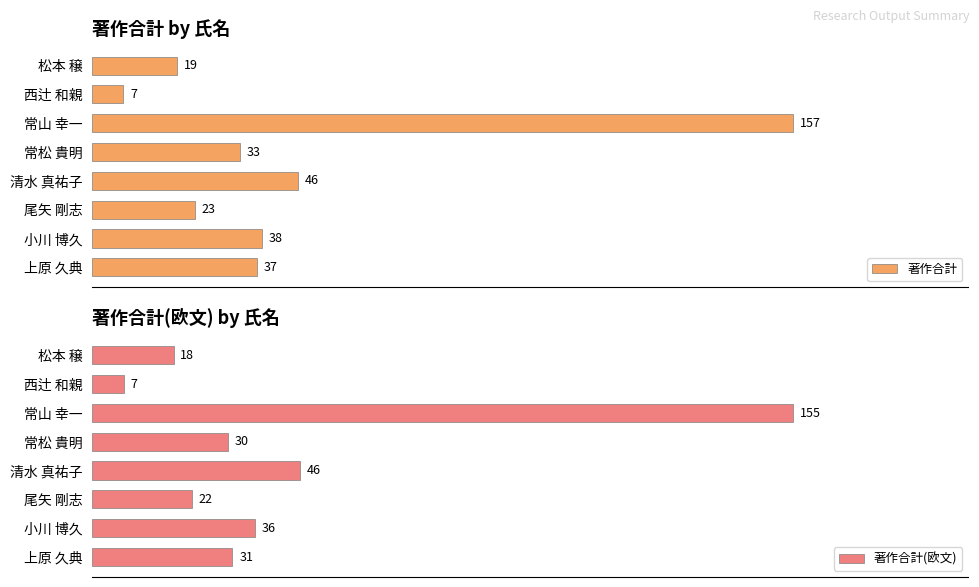

Which category has the lowest value in the 著作合計(欧文) series?

西辻 和親